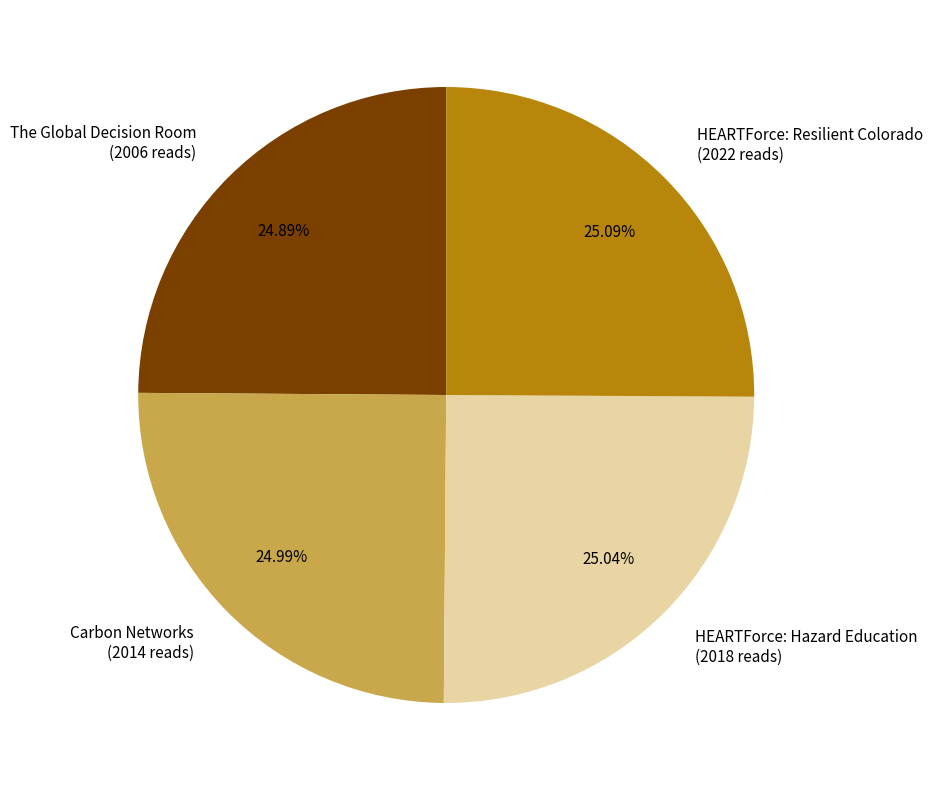

How many slices are in this pie chart?

4